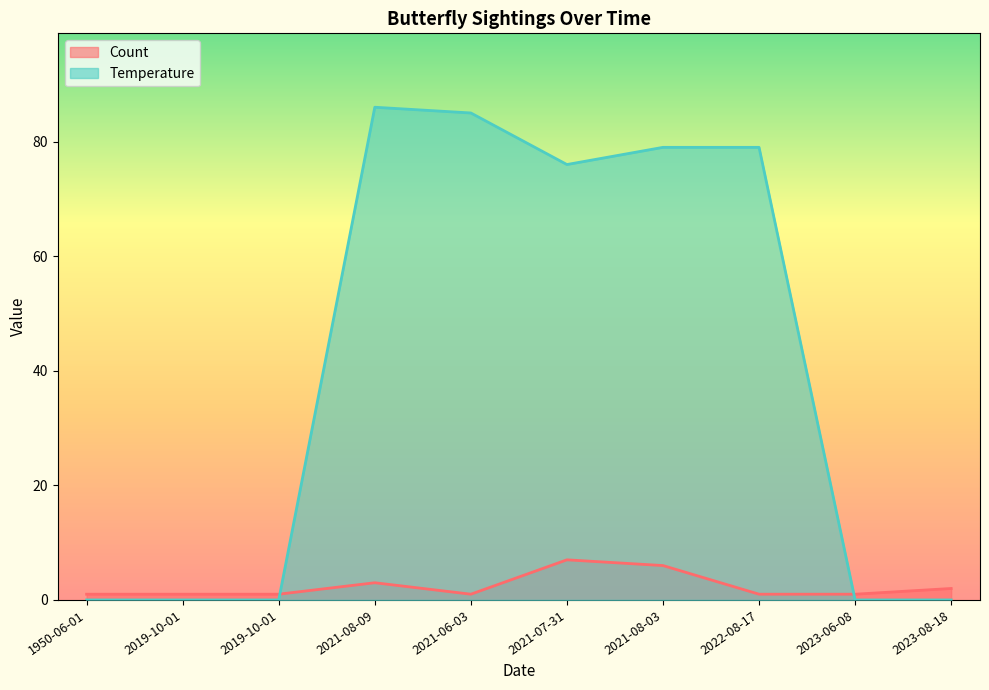

Count the number of data series in this chart.

2